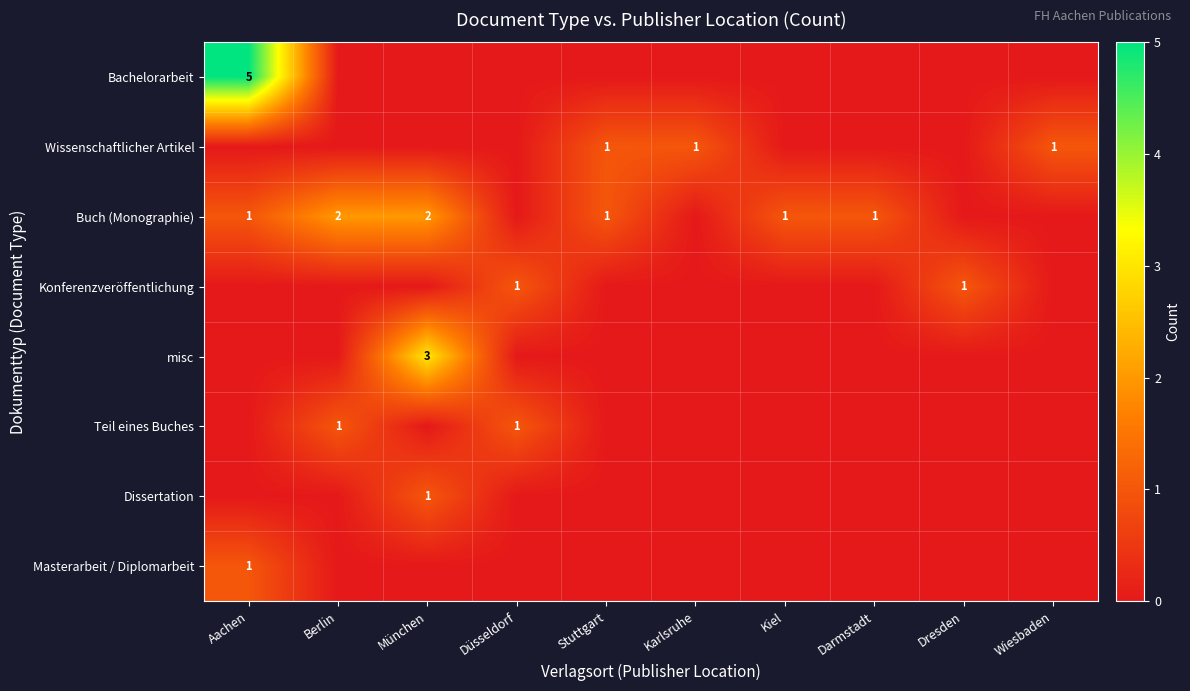

At how many categories does at least one series exceed 3?

1